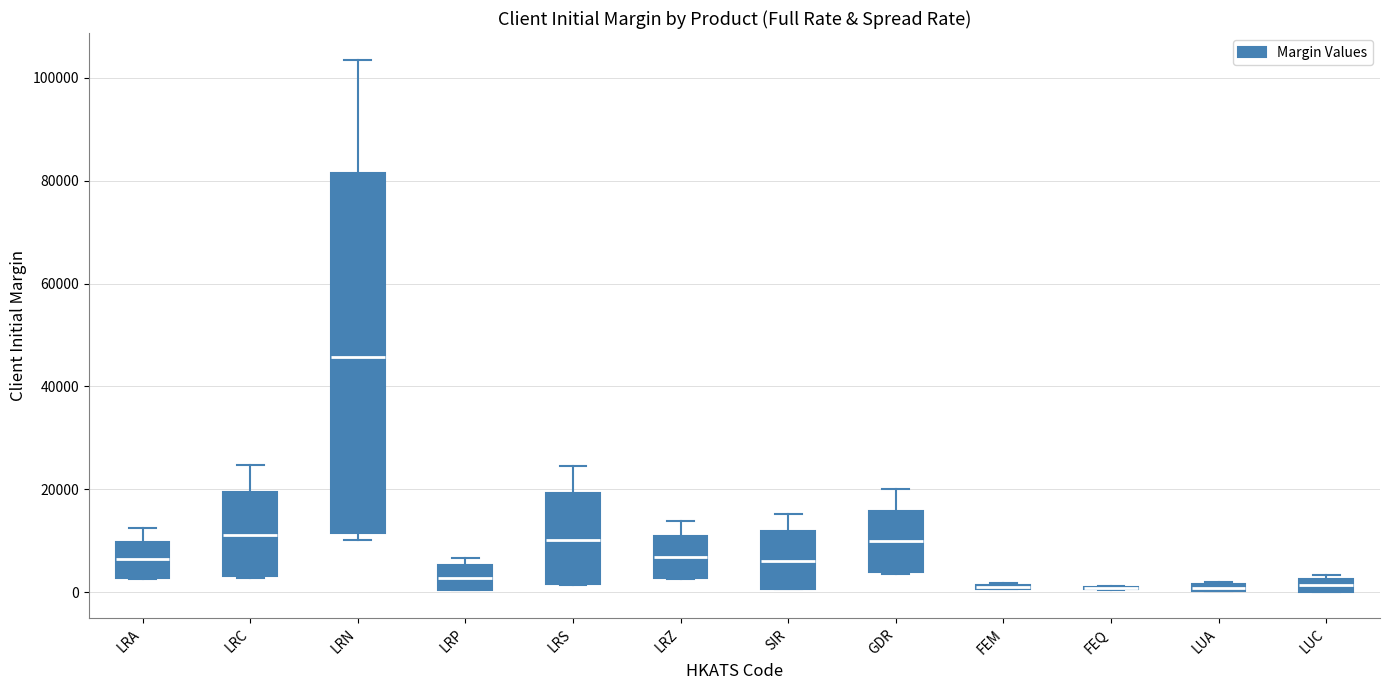

Where is the upper edge of the box for FEM on the y-axis? The values are not printed on the chart, so give them approximately, as read against the axis.

2000